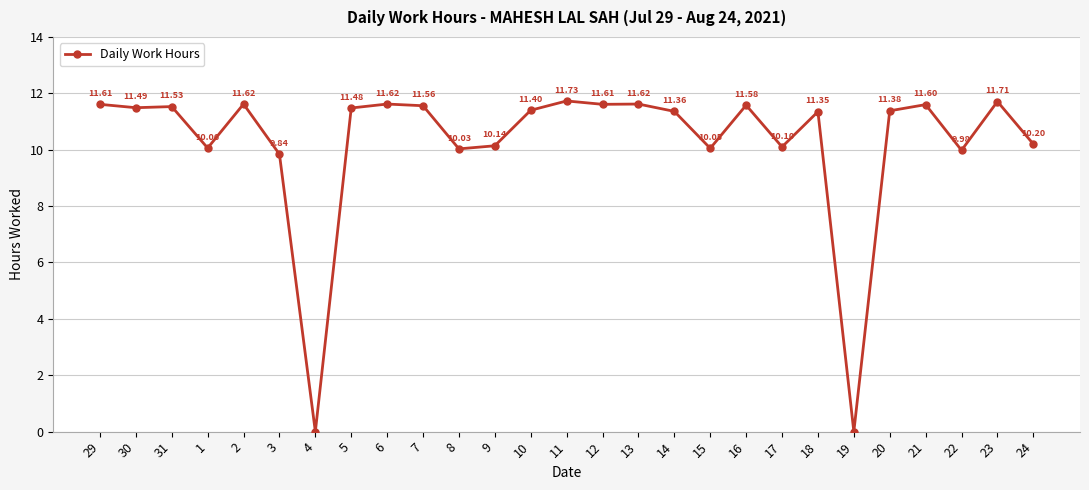

What is the difference between the second highest and second lowest values?

11.7